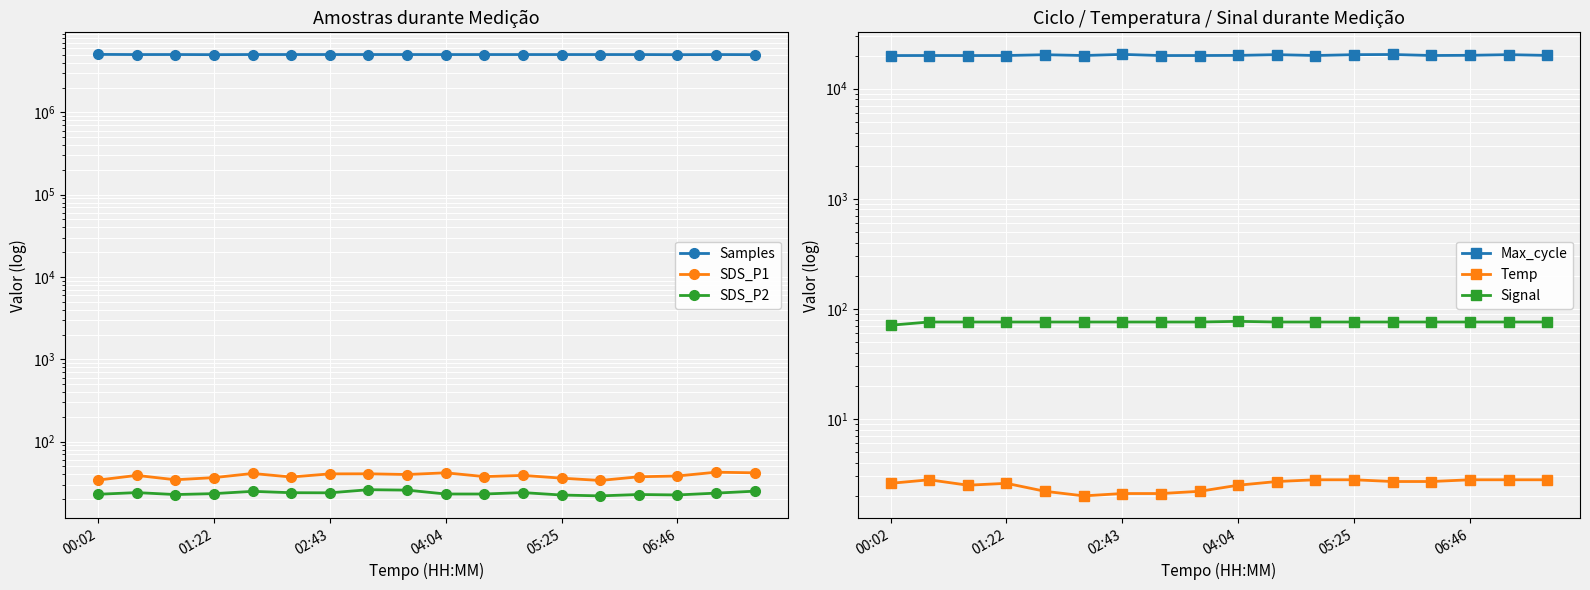

What is the difference between the SDS_P1 values at 02:43 and 9?

7.4